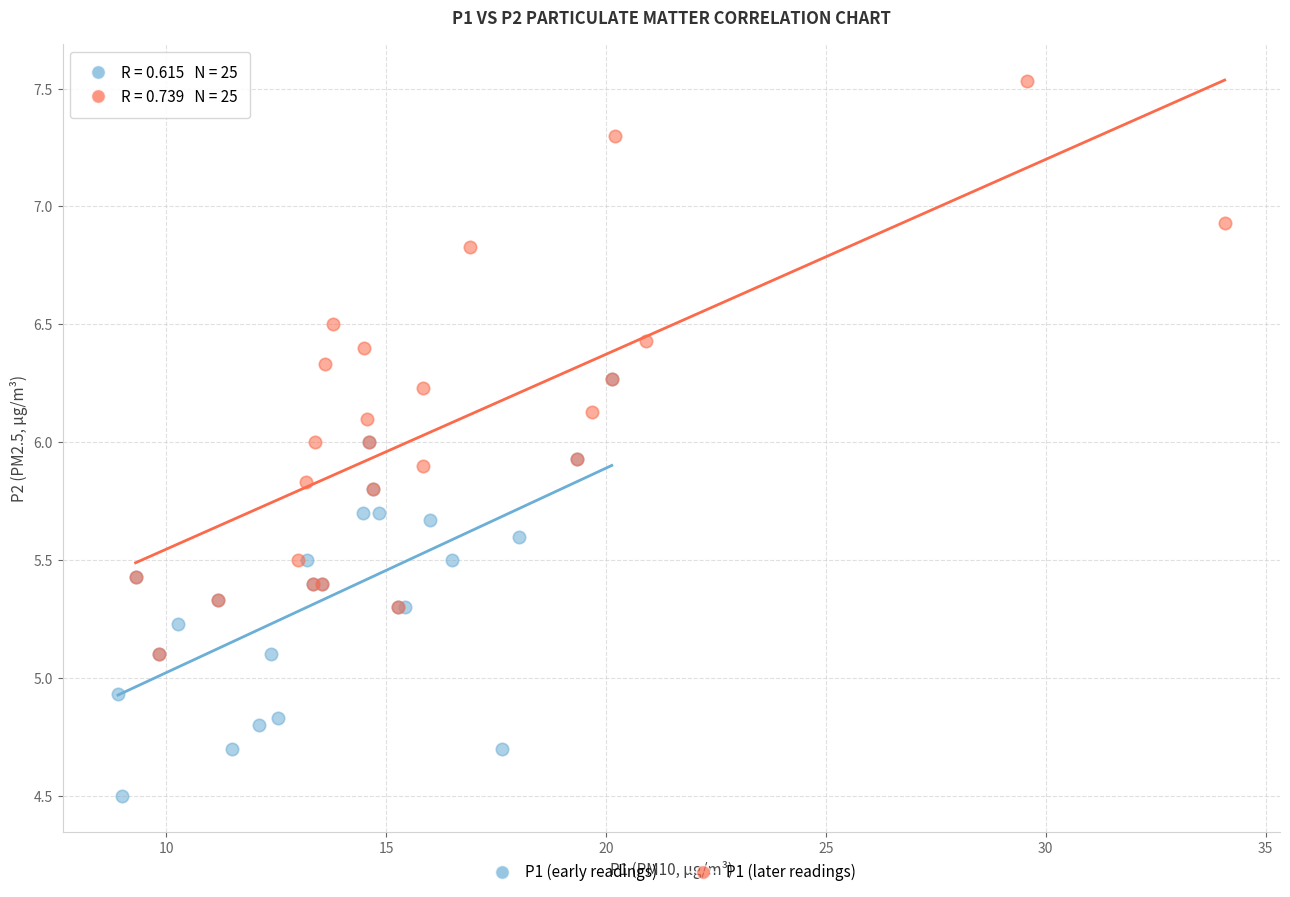

Which series contains the lowest Y value?

P1 (early readings)